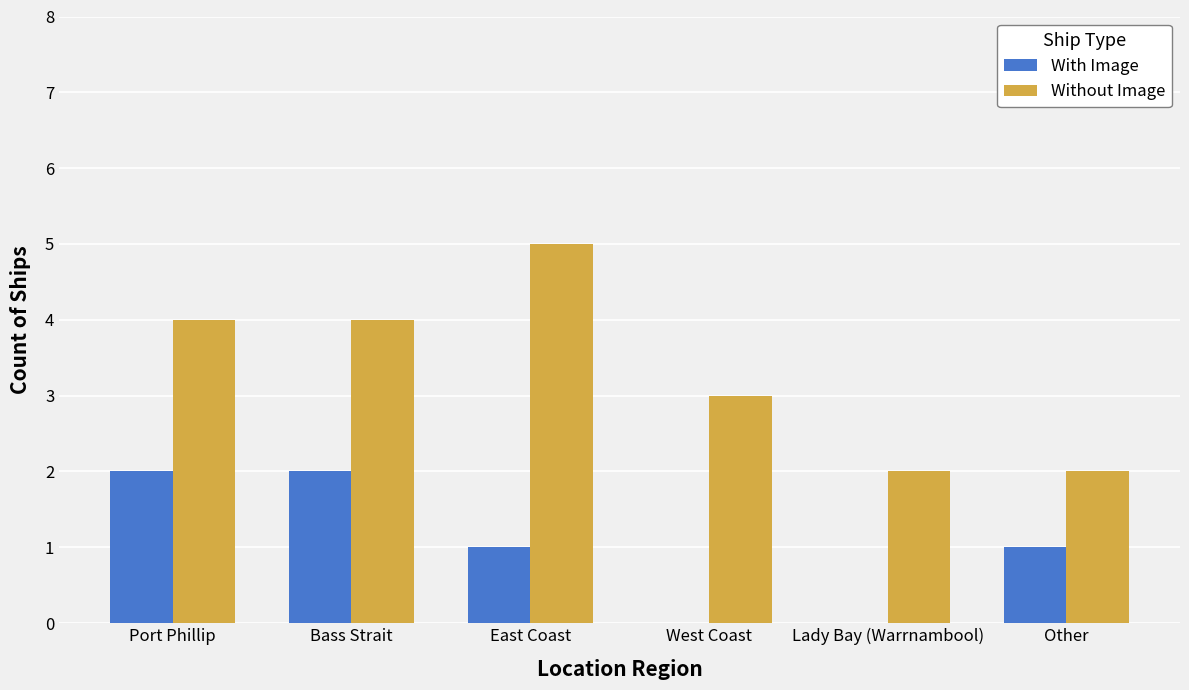

Is the value of Without Image at West Coast greater than the value of With Image at Lady Bay (Warrnambool)?

Yes